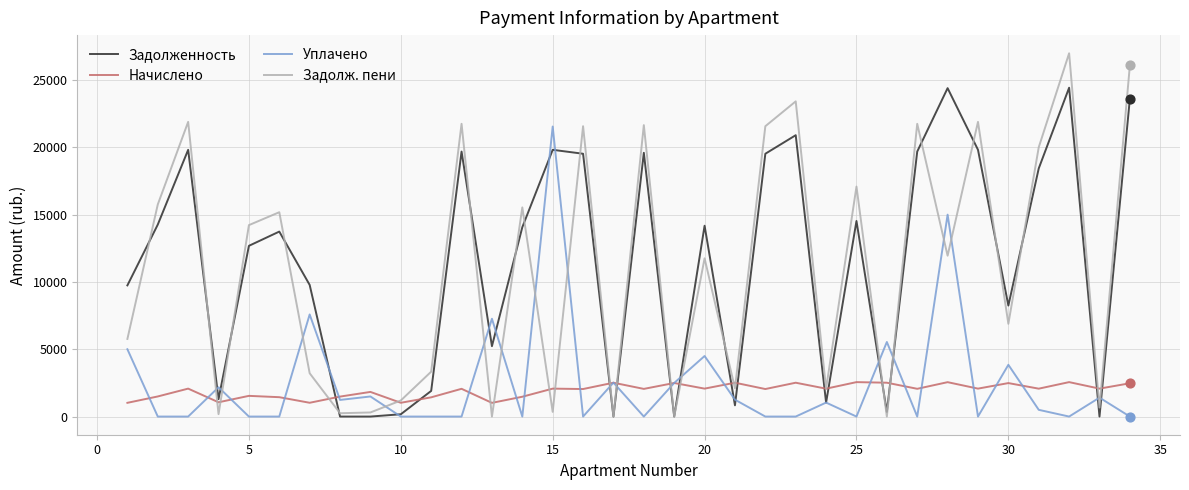

Rank the series by their maximum value, from highest to lowest.

Задолж. пени, Задолженность, Уплачено, Начислено